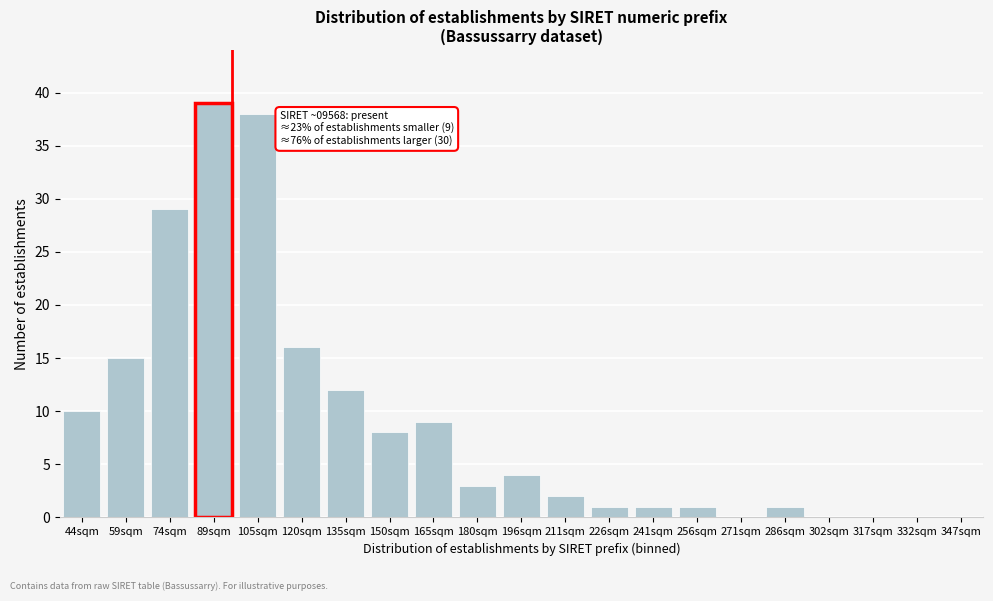

Reading left to right, extract all data points from this chart.

44sqm=10	59sqm=15	74sqm=29	89sqm=39	105sqm=38	120sqm=16	135sqm=12	150sqm=8	165sqm=9	180sqm=3	196sqm=4	211sqm=2	226sqm=1	241sqm=1	256sqm=1	271sqm=0	286sqm=1	302sqm=0	317sqm=0	332sqm=0	347sqm=0